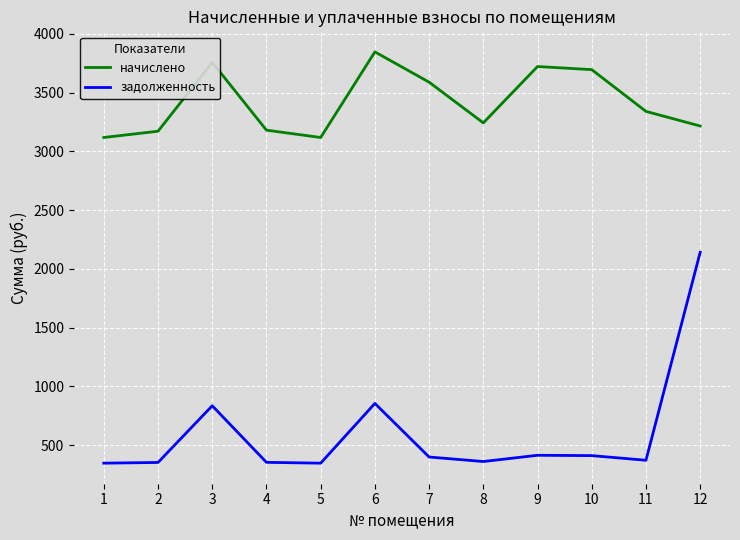

How many lines are shown in the chart?

2